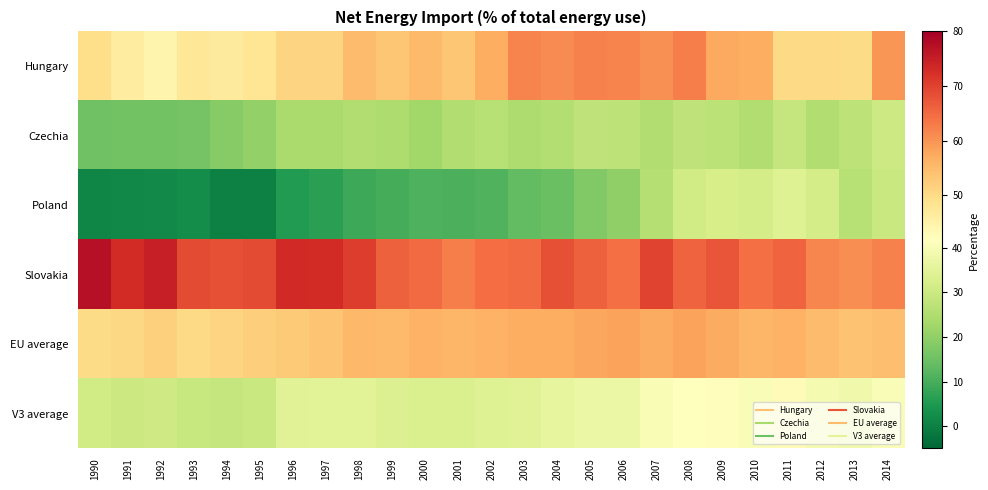

Reading left to right, list all the values displayed in this chart.

Hungary: 1990=49.3	1991=46.0	1992=44.3	1993=47.5	1994=46.8	1995=47.8	1996=51.2	1997=51.3	1998=54.7	1999=53.4	2000=55.0	2001=53.4	2002=56.9	2003=62.1	2004=61.0	2005=62.3	2006=61.8	2007=60.4	2008=62.6	2009=57.6	2010=56.9	2011=50.3	2012=50.1	2013=50.1	2014=59.8
Czechia: 1990=15.2	1991=15.6	1992=15.7	1993=15.8	1994=18.6	1995=20.5	1996=24.2	1997=24.0	1998=25.0	1999=25.0	2000=22.7	2001=25.0	2002=26.2	2003=24.9	2004=25.3	2005=27.8	2006=27.5	2007=25.0	2008=27.7	2009=26.9	2010=25.3	2011=28.7	2012=25.3	2013=27.4	2014=30.1
Poland: 1990=0.9	1991=1.2	1992=1.6	1993=2.6	1994=0.1	1995=-0.2	1996=5.4	1997=6.6	1998=8.5	1999=9.9	2000=10.7	2001=10.4	2002=11.4	2003=13.3	2004=14.7	2005=17.7	2006=20.1	2007=25.8	2008=30.9	2009=32.0	2010=31.6	2011=34.0	2012=31.6	2013=26.3	2014=29.4
Slovakia: 1990=77.1	1991=73.0	1992=74.8	1993=68.9	1994=68.1	1995=68.9	1996=73.2	1997=73.0	1998=70.7	1999=66.2	2000=65.1	2001=62.5	2002=64.5	2003=64.9	2004=68.2	2005=66.0	2006=64.3	2007=69.7	2008=65.8	2009=67.7	2010=64.4	2011=65.9	2012=61.6	2013=60.8	2014=62.1
EU average: 1990=50.1	1991=50.5	1992=51.7	1993=50.3	1994=51.3	1995=52.2	1996=52.7	1997=53.5	1998=55.4	1999=55.0	2000=56.3	2001=55.8	2002=56.3	2003=56.9	2004=56.9	2005=57.8	2006=58.3	2007=57.2	2008=58.4	2009=57.1	2010=55.7	2011=56.3	2012=54.9	2013=53.9	2014=54.4
V3 average: 1990=31.0	1991=29.9	1992=30.7	1993=29.1	1994=28.9	1995=29.7	1996=34.3	1997=34.5	1998=34.7	1999=33.7	2000=32.8	2001=32.7	2002=34.0	2003=34.4	2004=36.1	2005=37.2	2006=37.3	2007=40.2	2008=41.5	2009=42.2	2010=40.4	2011=42.9	2012=39.5	2013=38.2	2014=40.6